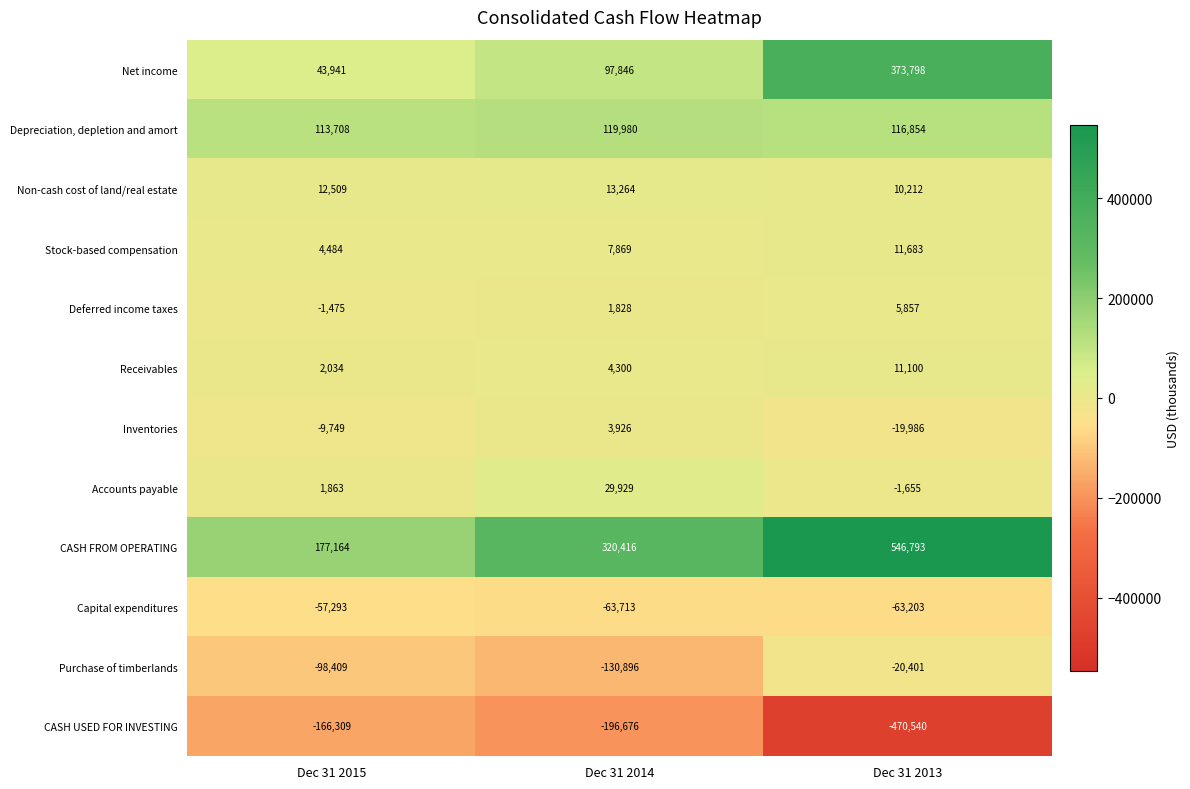

What is the difference between the CASH FROM OPERATING values at Dec 31 2014 and Dec 31 2015?

143252